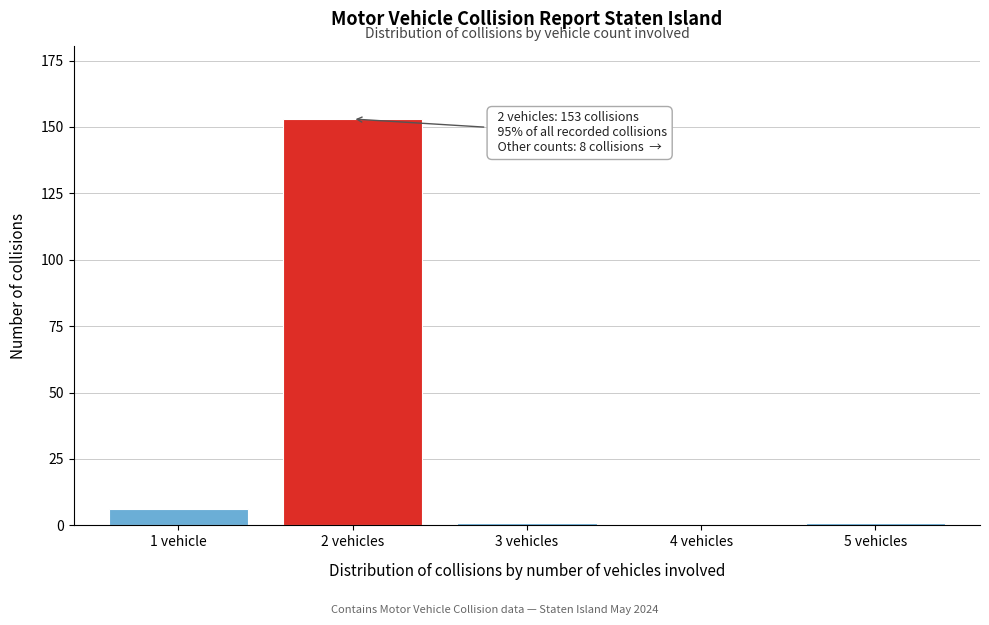

Reading right to left, extract all data points from this chart.

5 vehicles=1	4 vehicles=0	3 vehicles=1	2 vehicles=153	1 vehicle=6